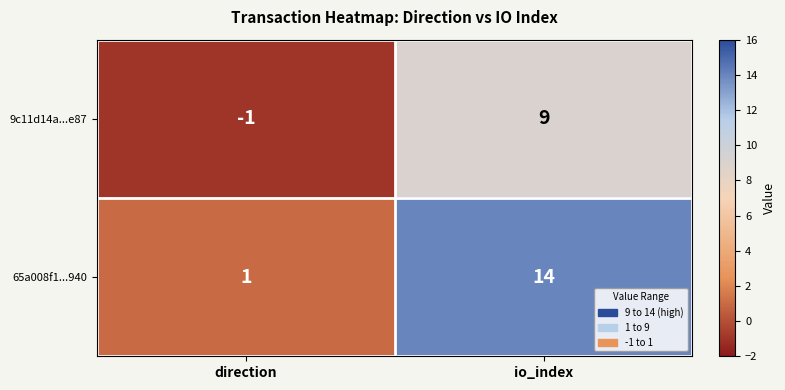

Rank the series by their maximum value, from lowest to highest.

9c11d14a...e87, 65a008f1...940